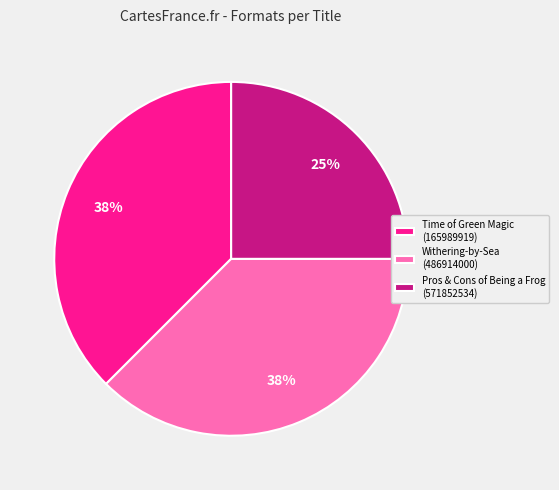

To the nearest percent, what portion does Pros & Cons of Being a Frog (571852534) represent?

25%